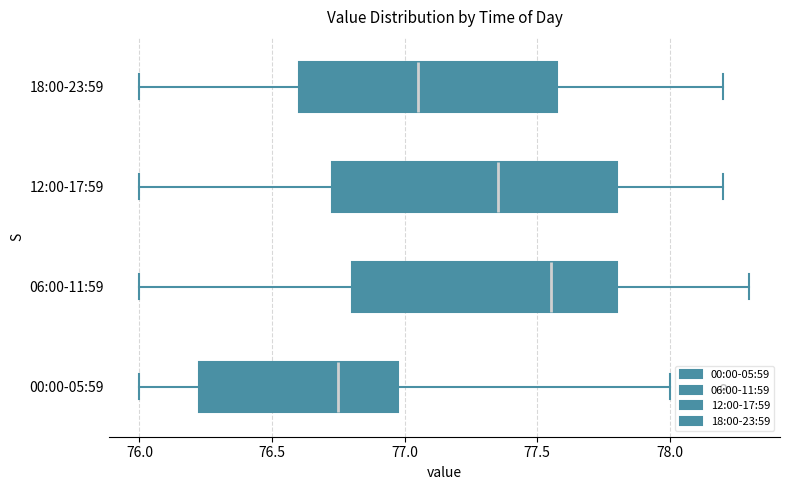

Reading bottom to top, transcribe this box plot: for each box, give where its median line is, the range the box spans, and where its two whiskers end, as read against the x-axis. The values are not printed on the chart, so give them approximately, as read against the axis.

00:00-05:59: median 76.75, box 76.25 to 77.00, whiskers 76.00 to 78.00
06:00-11:59: median 77.55, box 76.80 to 77.80, whiskers 76.00 to 78.30
12:00-17:59: median 77.35, box 76.75 to 77.80, whiskers 76.00 to 78.20
18:00-23:59: median 77.05, box 76.60 to 77.60, whiskers 76.00 to 78.20